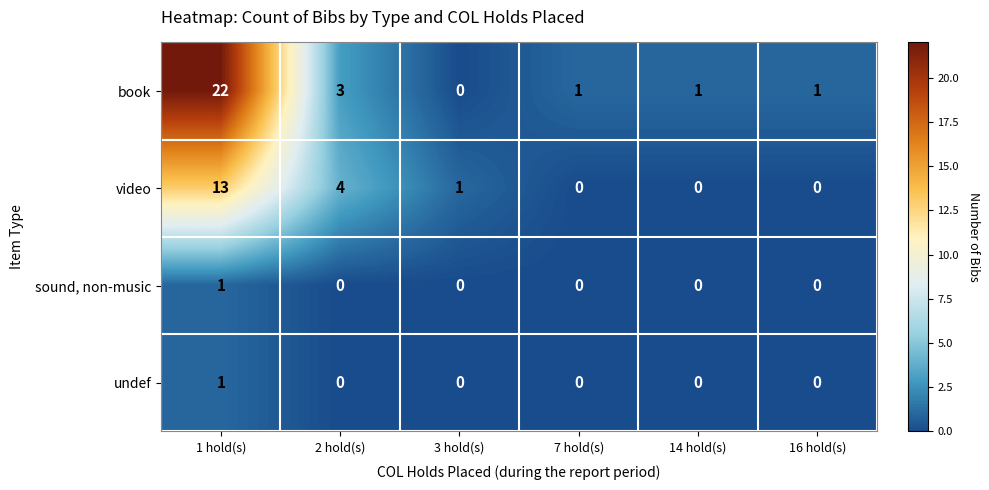

The value of book at 14 hold(s) is 2. True or false?

False